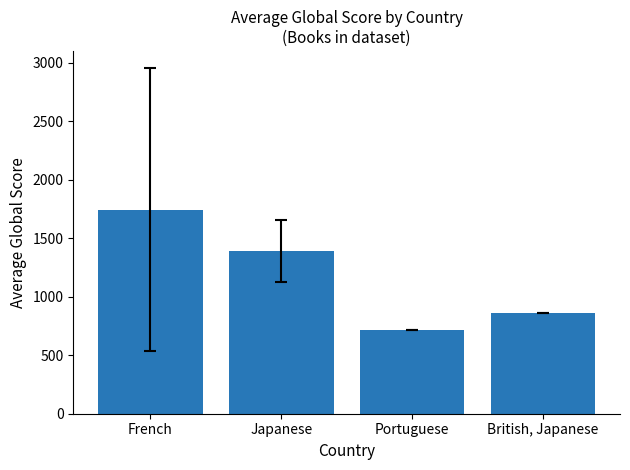

Rank the categories by value from highest to lowest.

French, Japanese, British, Japanese, Portuguese